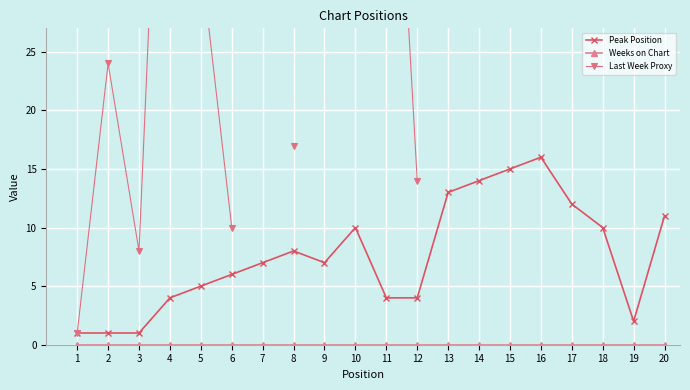

What is the total value across all series at 4?

73.0